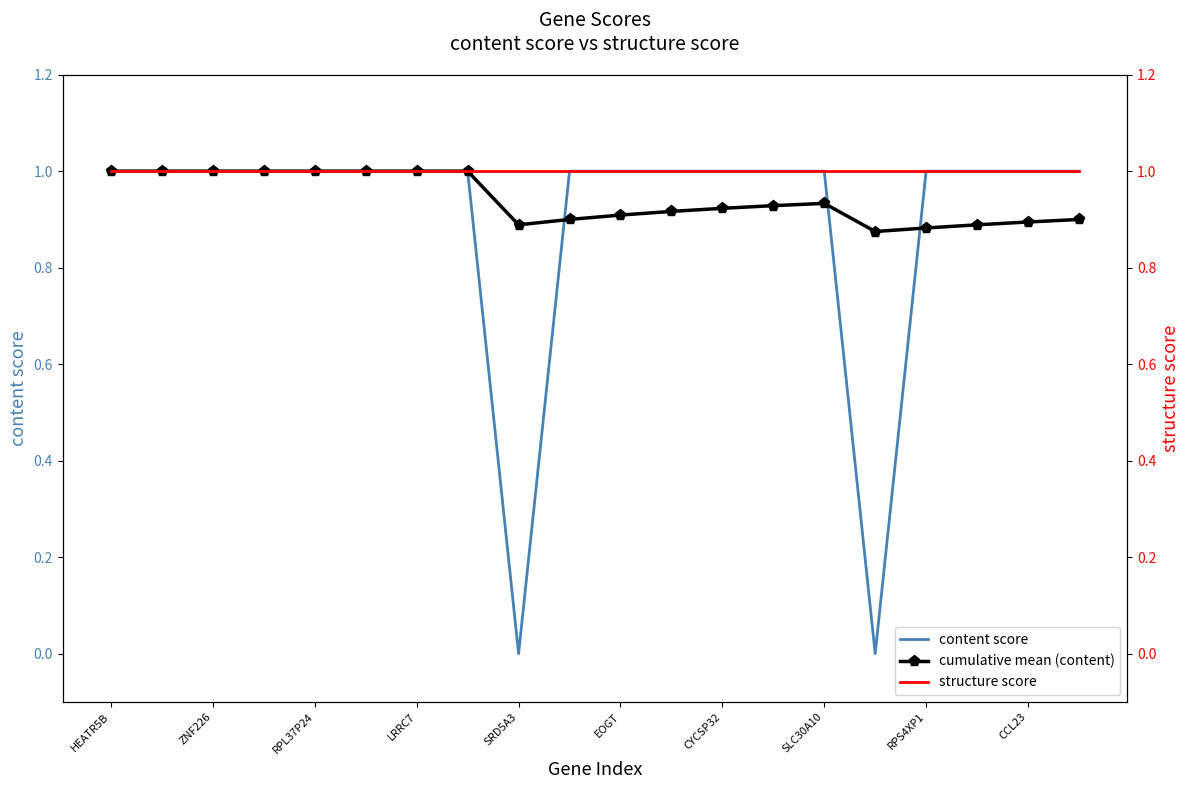

List the series in order of their overall mean, lowest first.

content score, cumulative mean (content), structure score